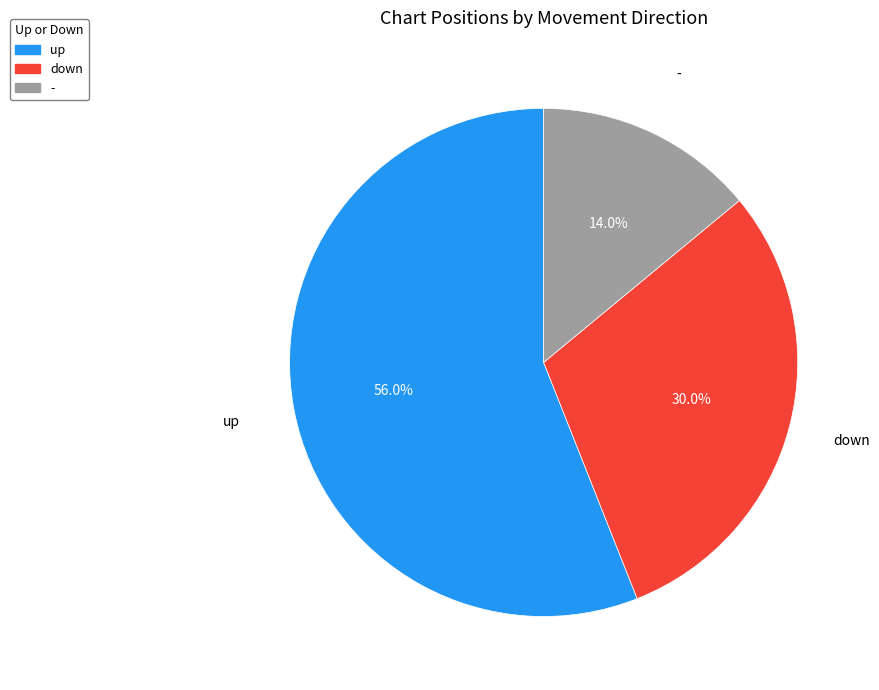

What is the largest slice in the pie chart?

up